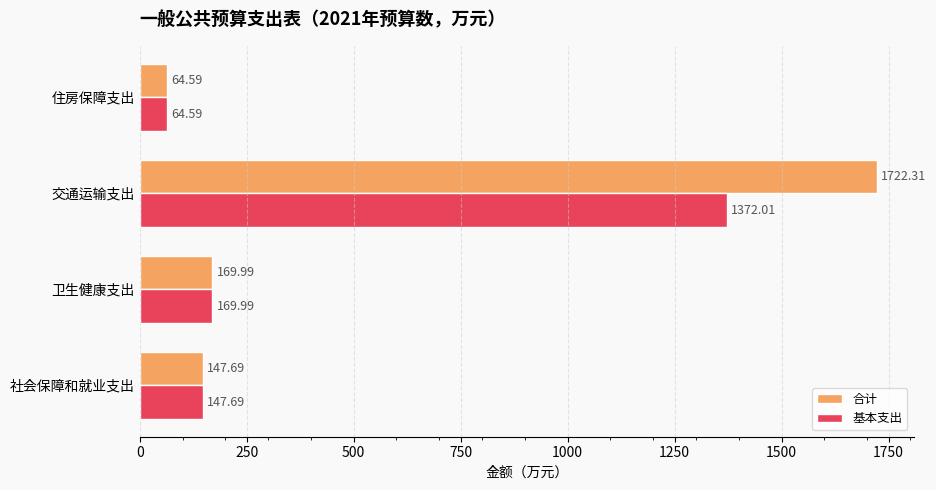

What is the difference between the maximum and minimum values in the 合计 series?

1657.7